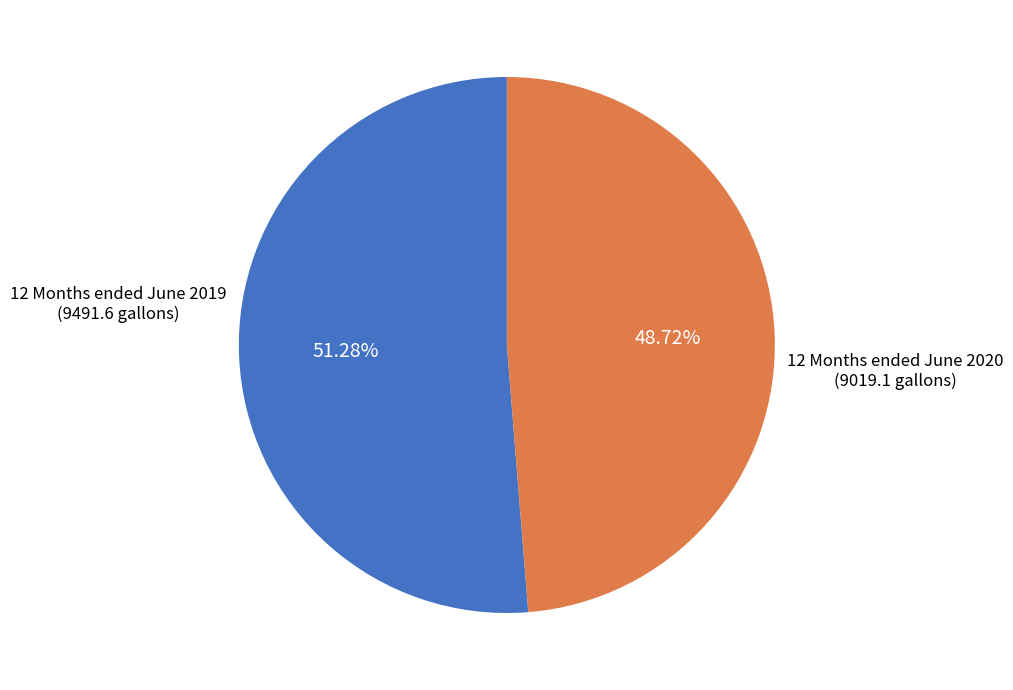

Is there a majority slice in this chart?

Yes